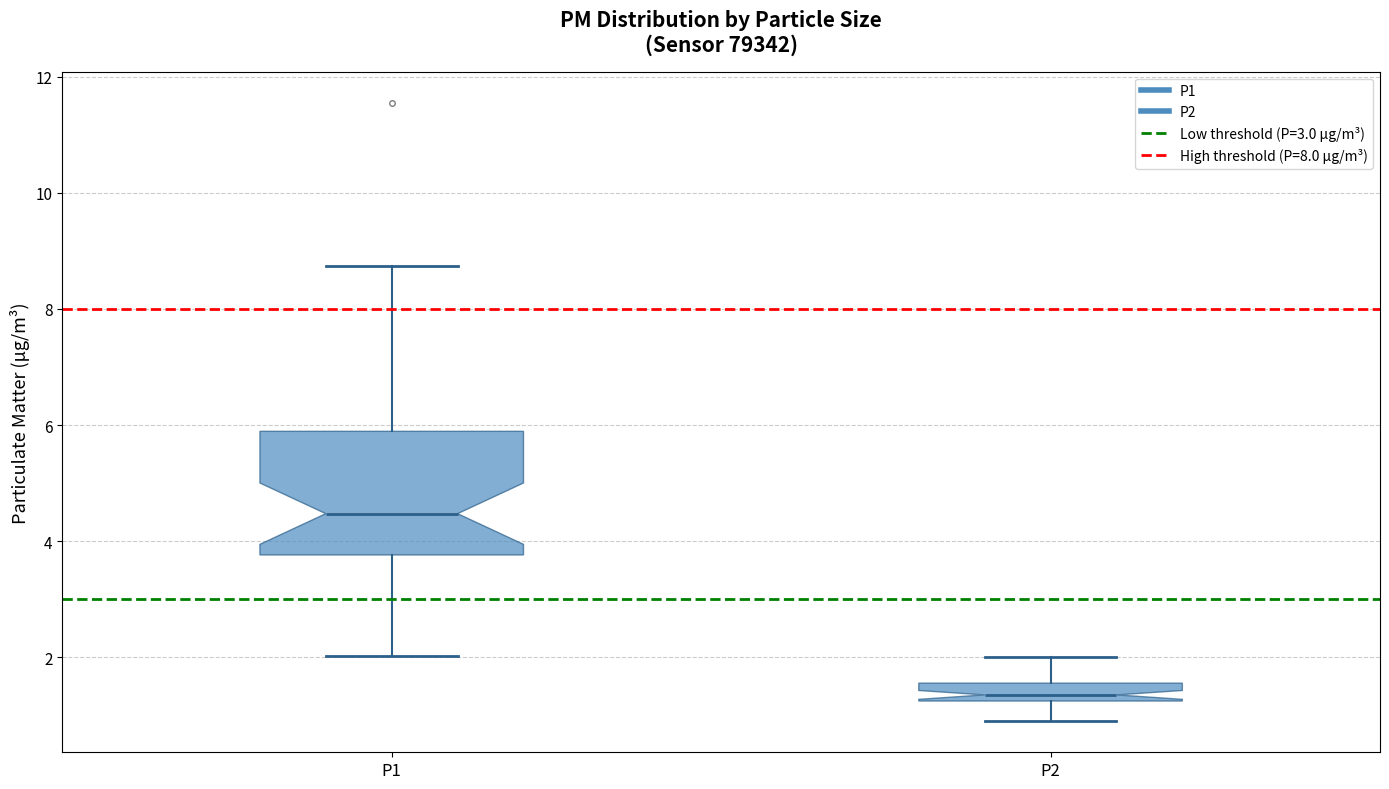

Where does the median line of the box for P1 sit on the y-axis? The values are not printed on the chart, so give them approximately, as read against the axis.

4.4